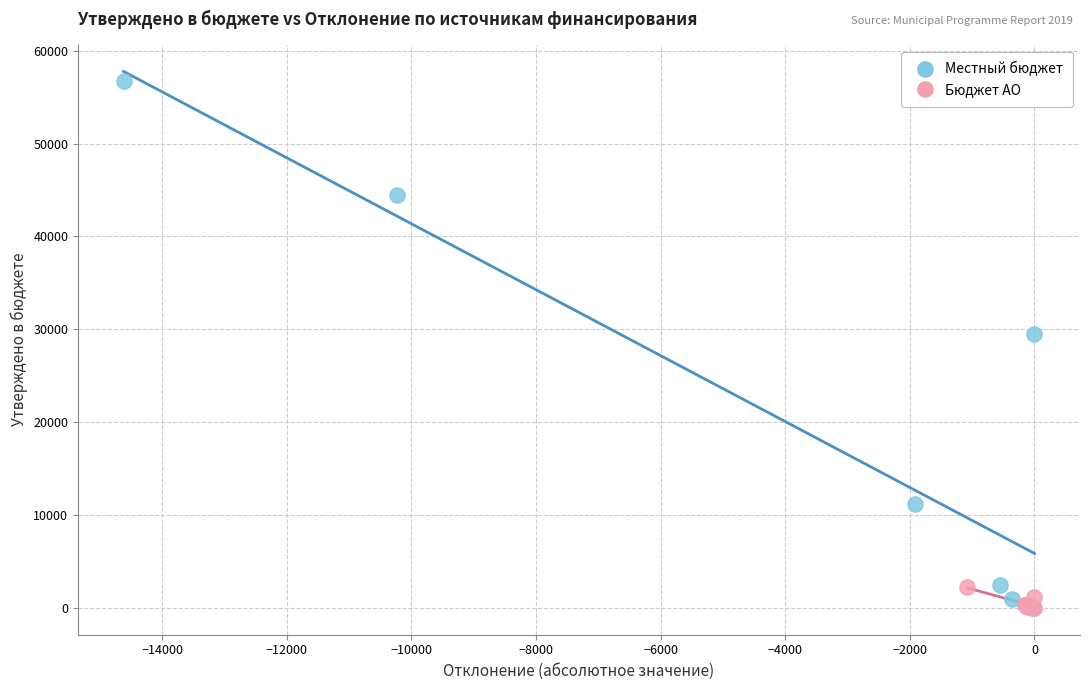

Which series has the widest spread of Y values?

Местный бюджет